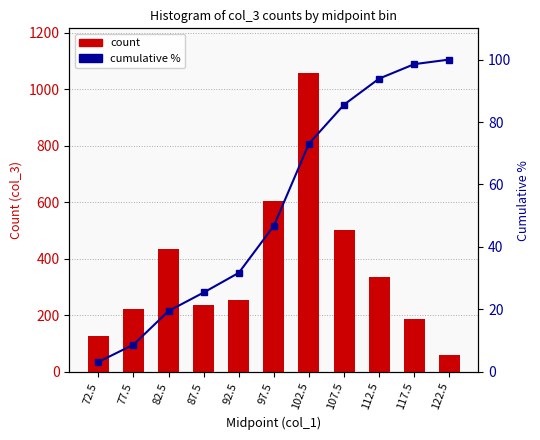

Is the value of cumulative % at 87.5 greater than the value of count at 72.5?

No